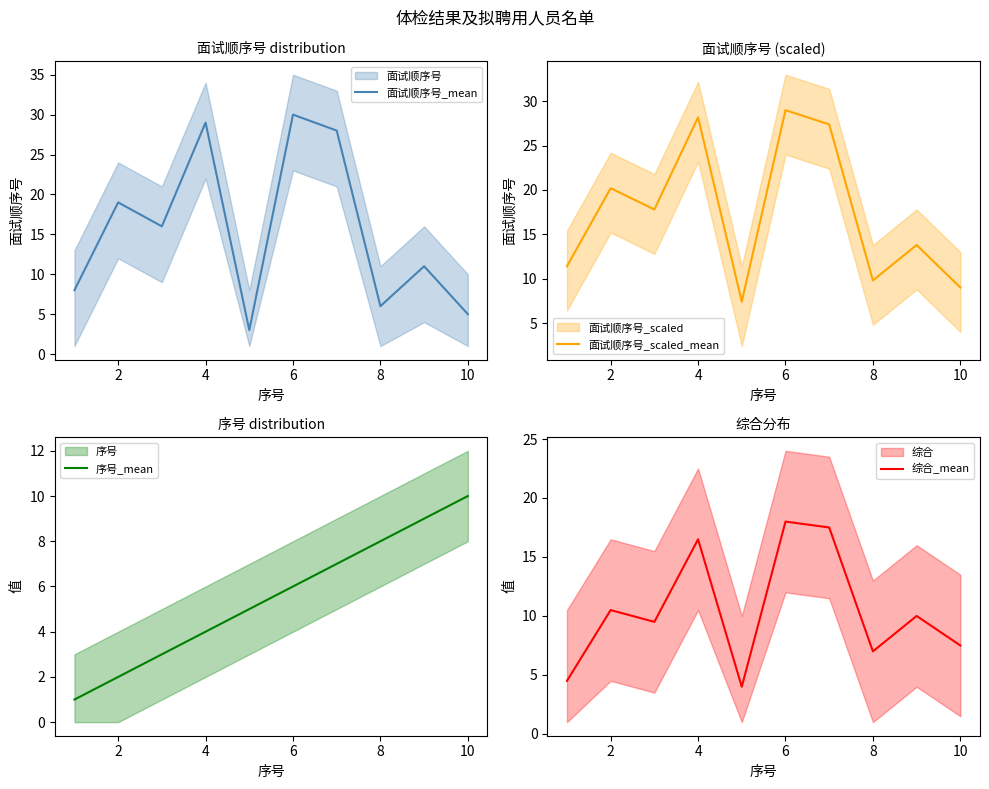

How many data points in 序号_mean are above 6?

4